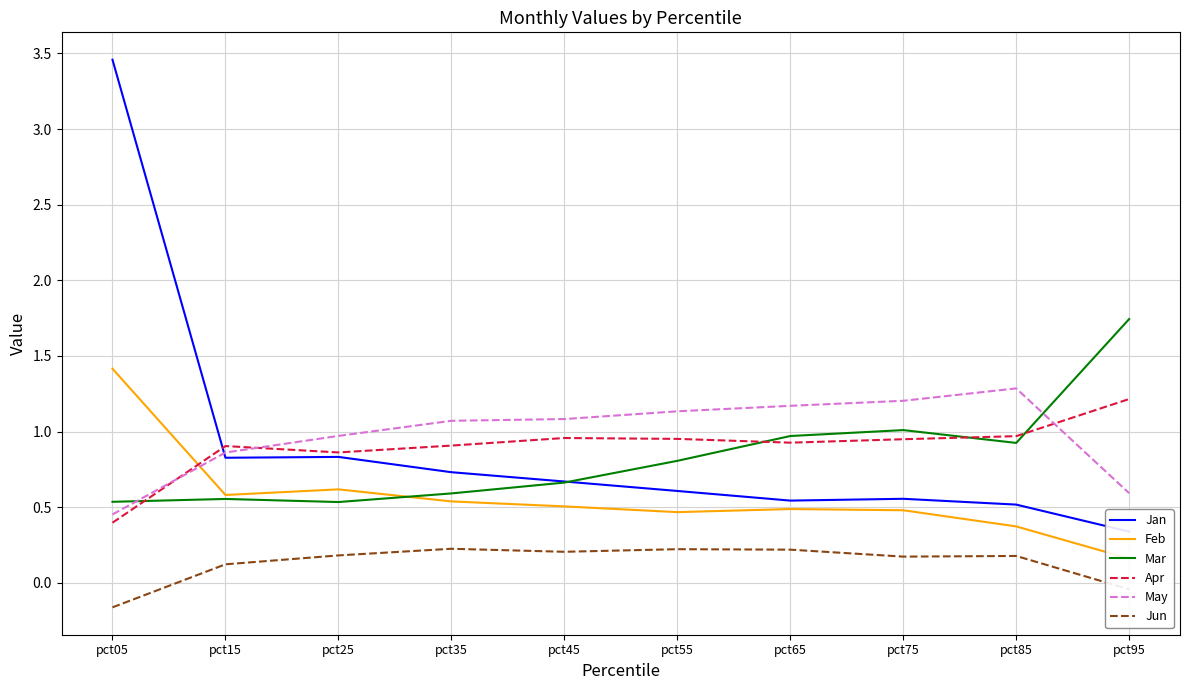

Reading right to left, transcribe all the data shown in this chart.

Jan: 0.3	0.5	0.6	0.5	0.6	0.7	0.7	0.8	0.8	3.5
Feb: 0.2	0.4	0.5	0.5	0.5	0.5	0.5	0.6	0.6	1.4
Mar: 1.7	0.9	1.0	1.0	0.8	0.7	0.6	0.5	0.6	0.5
Apr: 1.2	1.0	0.9	0.9	1.0	1.0	0.9	0.9	0.9	0.4
May: 0.6	1.3	1.2	1.2	1.1	1.1	1.1	1.0	0.9	0.5
Jun: -0.0	0.2	0.2	0.2	0.2	0.2	0.2	0.2	0.1	-0.2